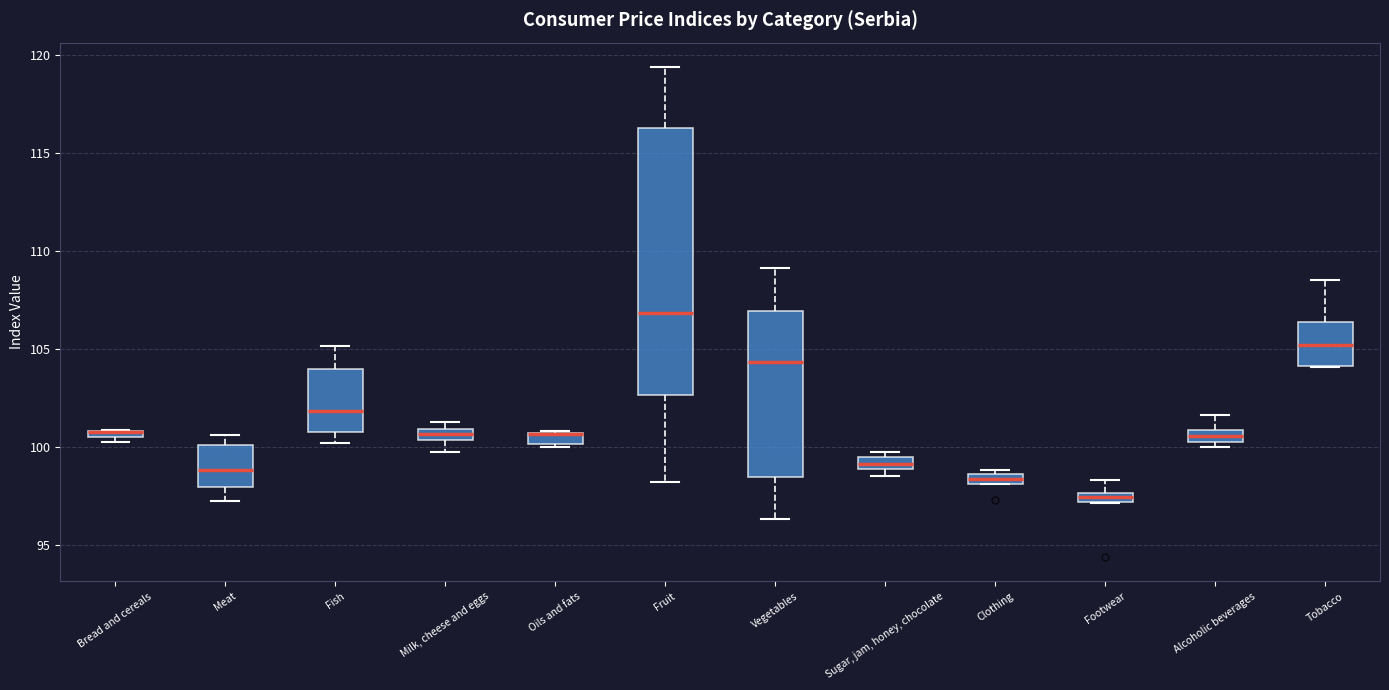

Where is the lower edge of the box for Bread and cereals on the y-axis? The values are not printed on the chart, so give them approximately, as read against the axis.

100.5